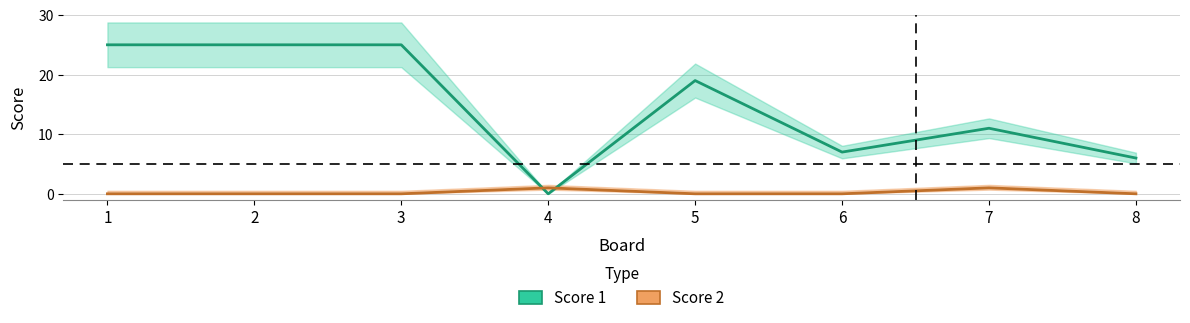

Between which two adjacent categories do Score 1 and Score 2 first intersect?

3 and 4